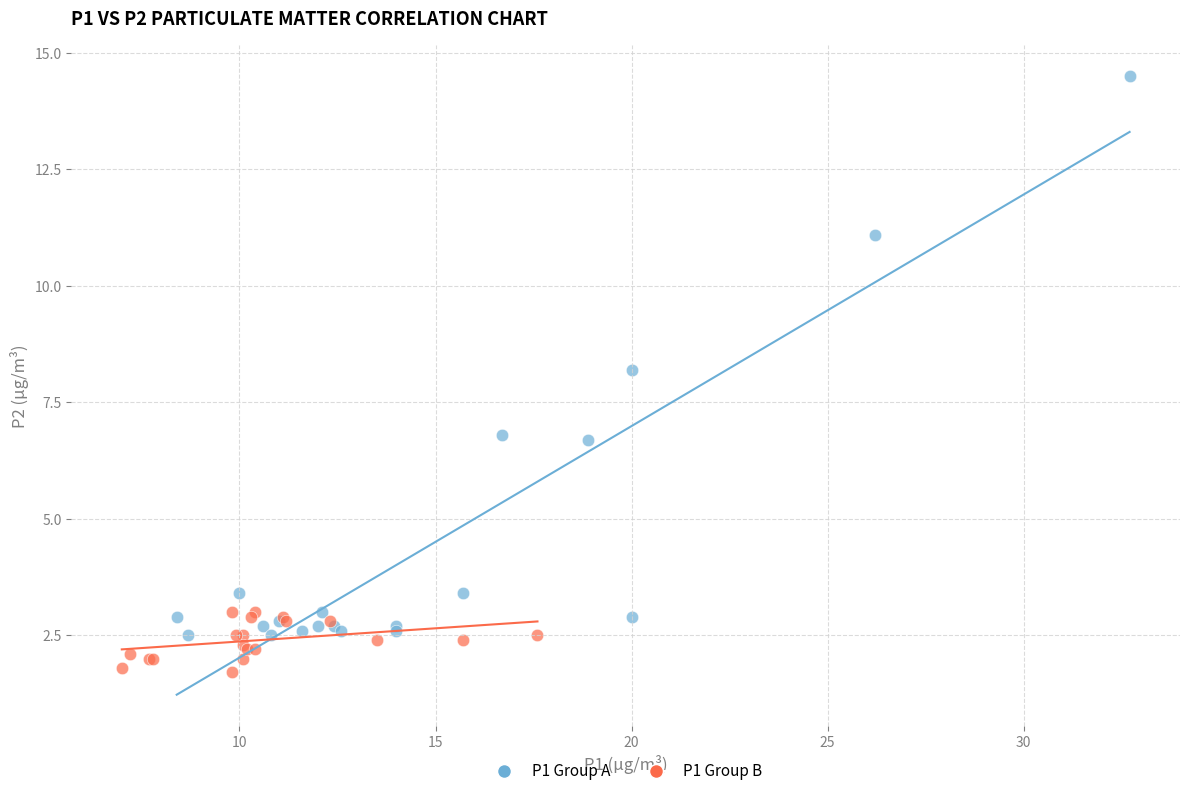

Which series has the largest Y range (max minus min)?

P1 Group A